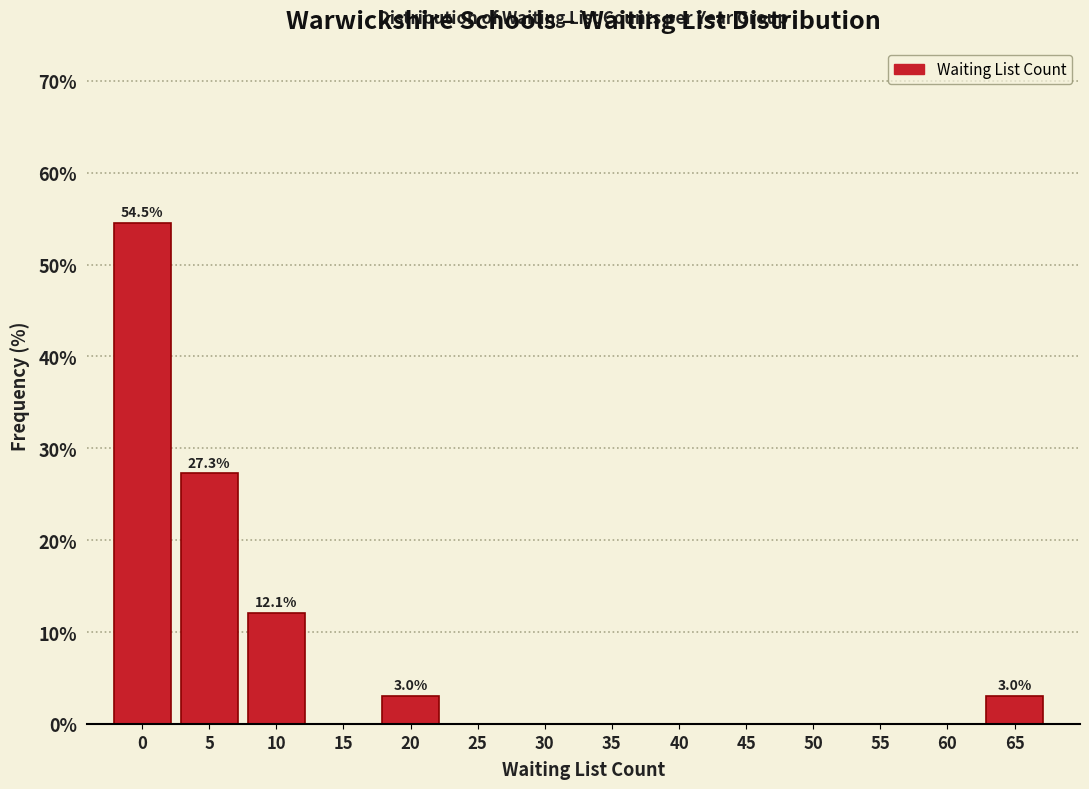

Reading left to right, extract all data points from this chart.

0=54.5	5=27.3	10=12.1	15=0.0	20=3.0	25=0.0	30=0.0	35=0.0	40=0.0	45=0.0	50=0.0	55=0.0	60=0.0	65=3.0